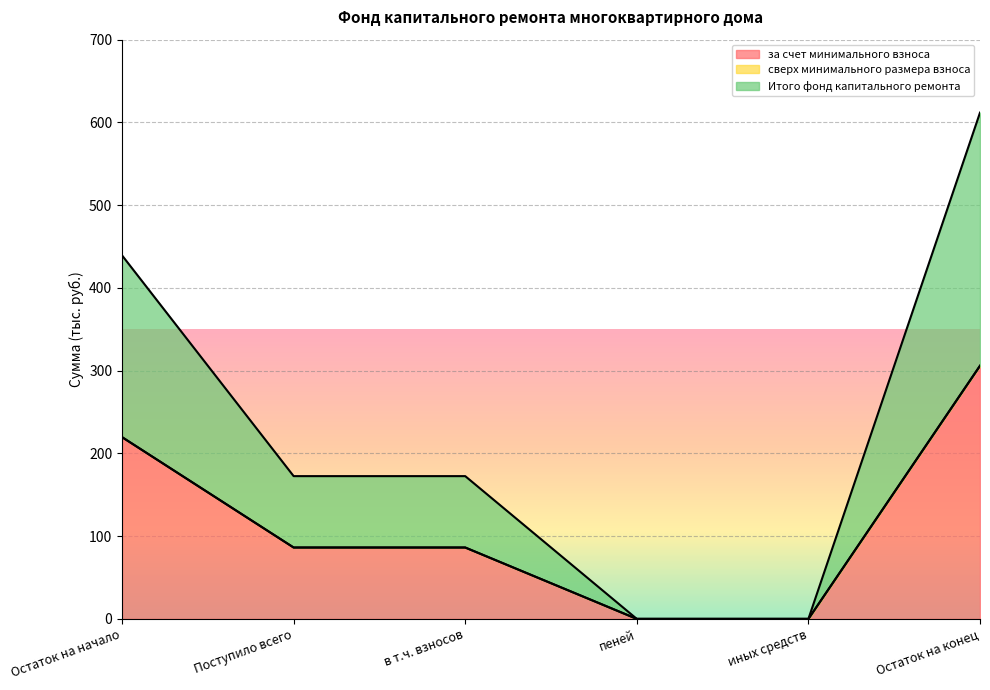

Read the за счет минимального взноса value at Остаток на начало.

219.7